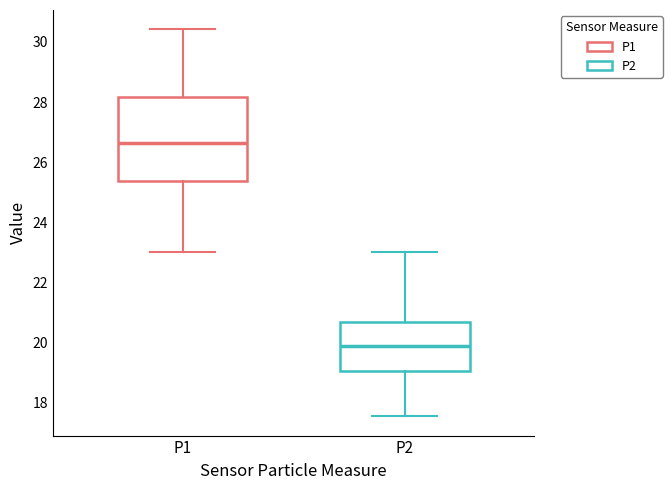

Reading left to right, read every box against the y-axis: the position of its median line, the range the box covers, and the ends of its whiskers. The values are not printed on the chart, so give them approximately, as read against the axis.

P1: median 26.6, box 25.4 to 28.2, whiskers 23.0 to 30.4
P2: median 19.8, box 19.0 to 20.6, whiskers 17.6 to 23.0